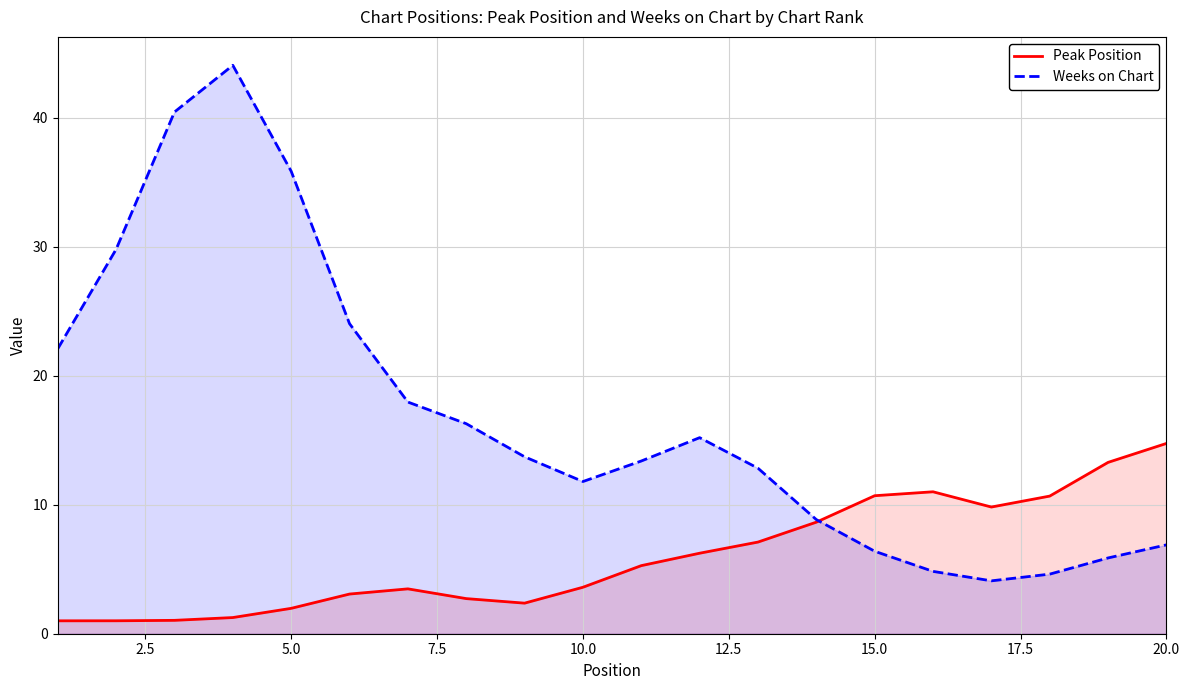

Does the chart have visible grid lines?

Yes